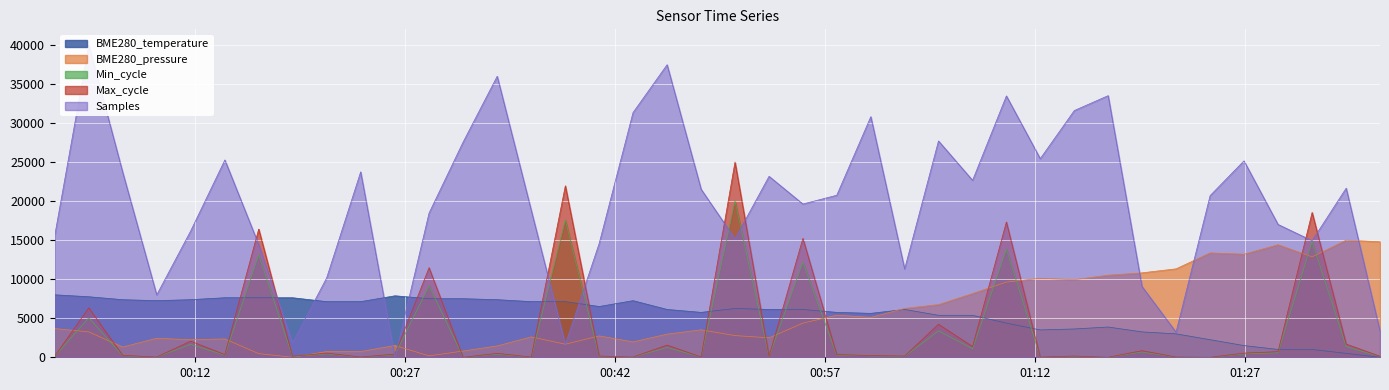

Count the number of data series in this chart.

5